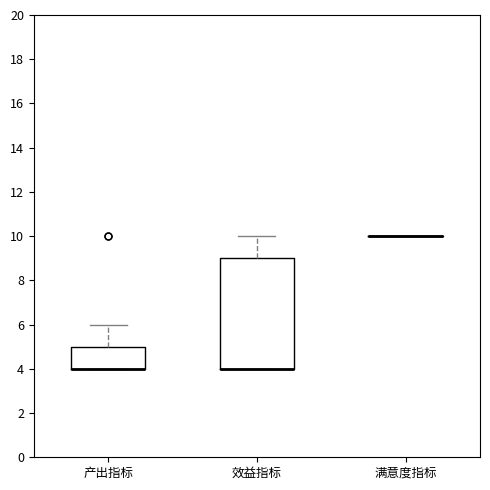

Comparing the boxes themselves (not the whiskers), which one is the tallest?

效益指标